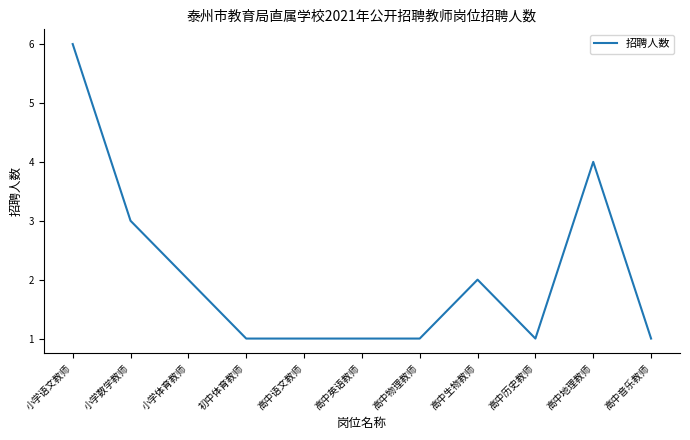

How many lines are shown in the chart?

1